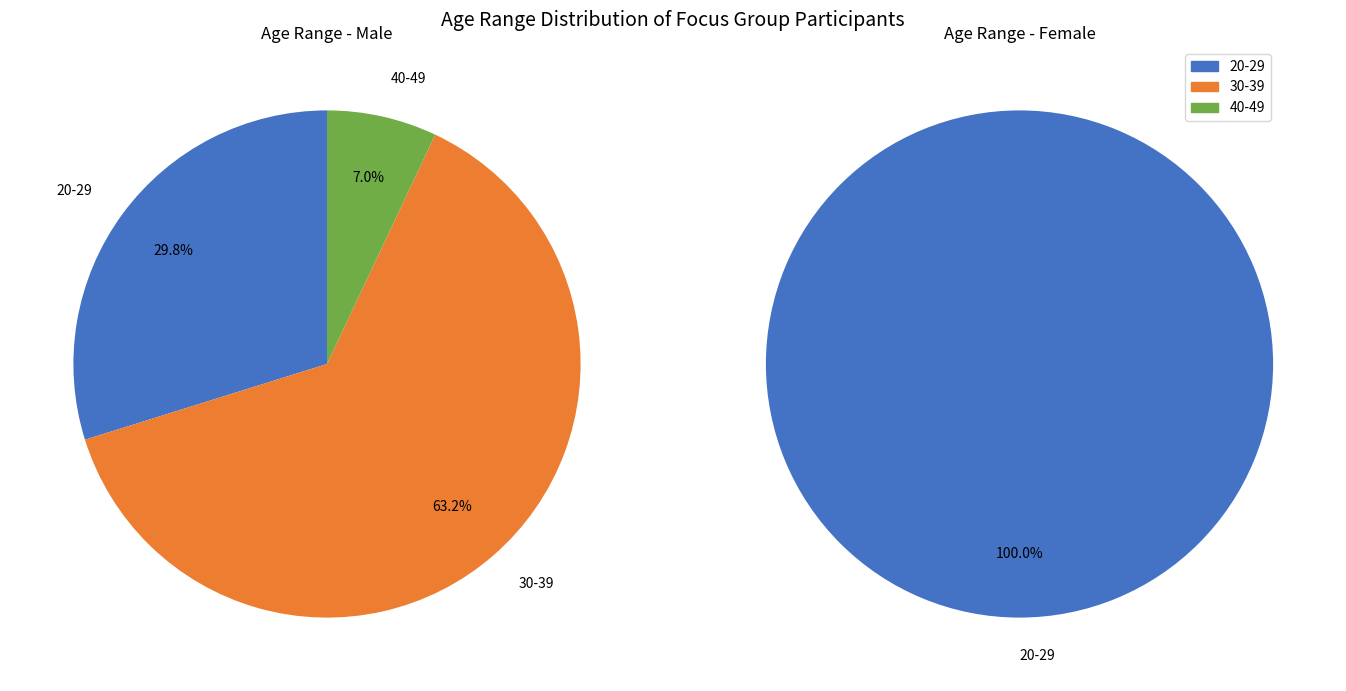

Is 40-49 the majority of the pie?

No